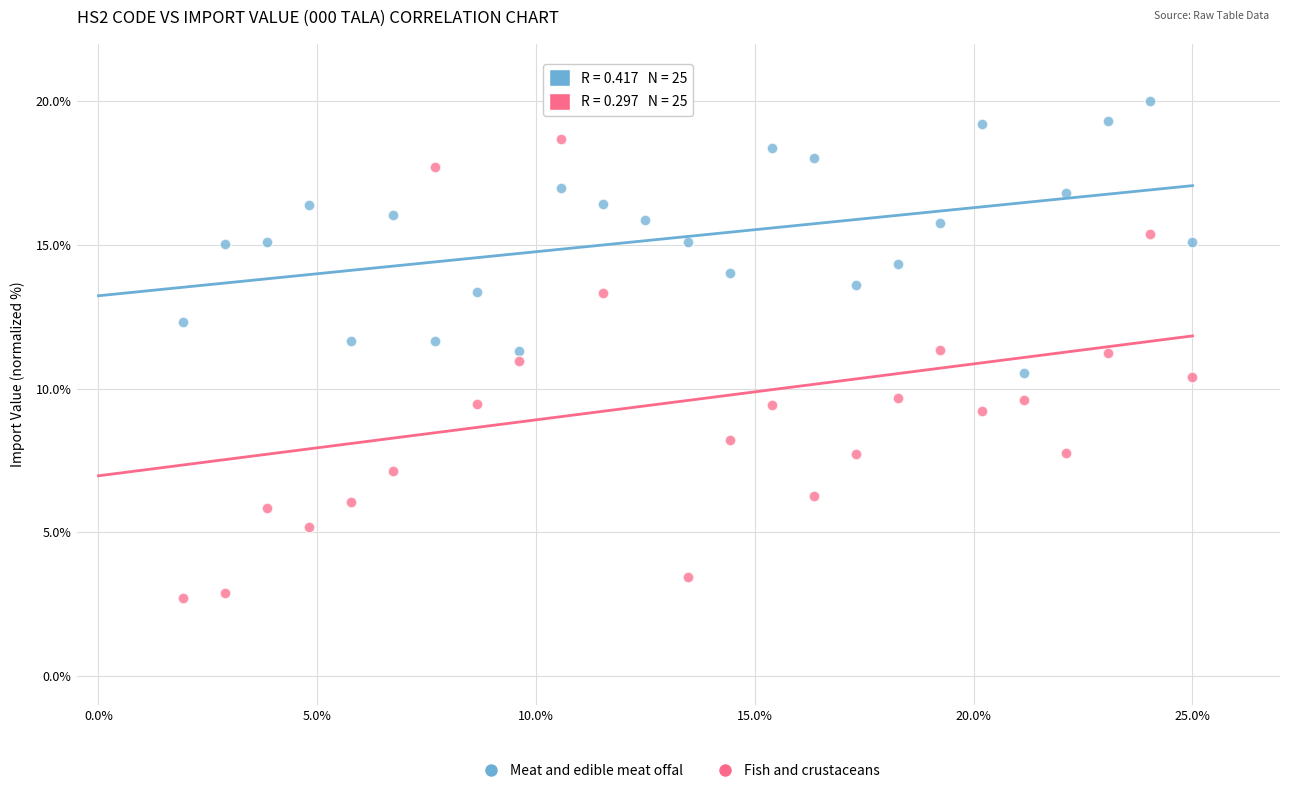

Which series reaches the minimum Y coordinate?

Fish and crustaceans